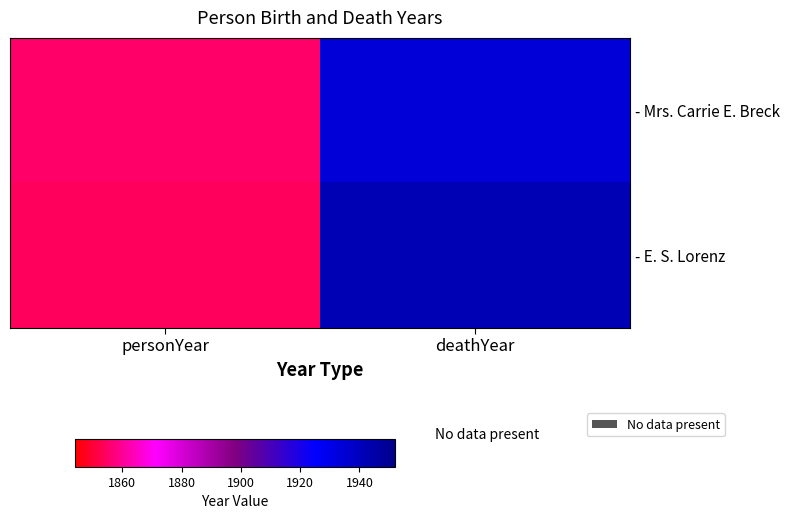

How many - E. S. Lorenz values are between 1854 and 1942?

2